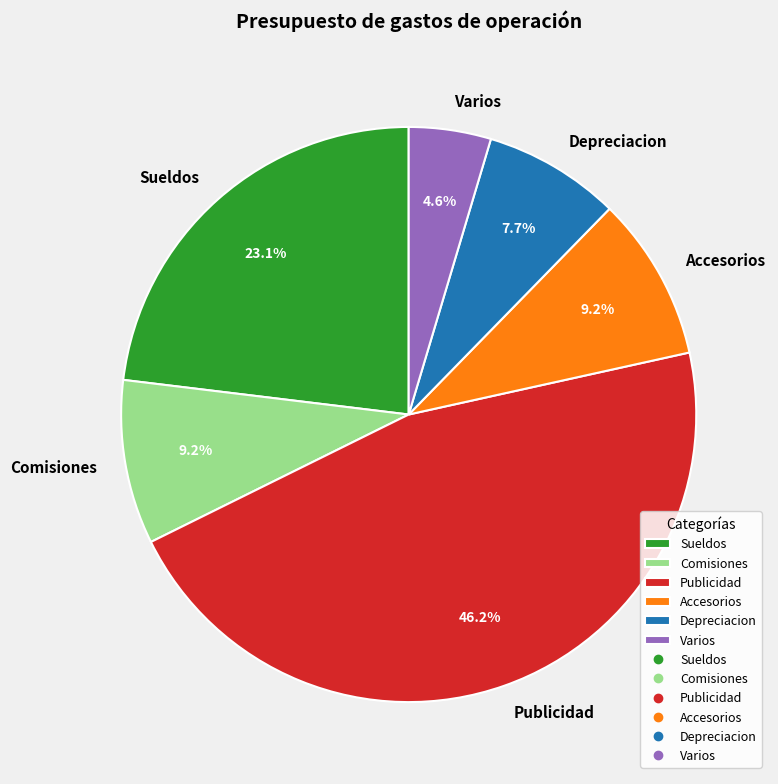

How many segments does this pie chart have?

6